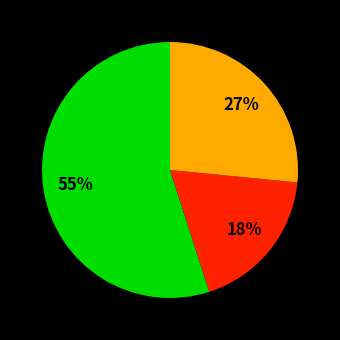

To the nearest percent, what is the average slice percentage?

33%